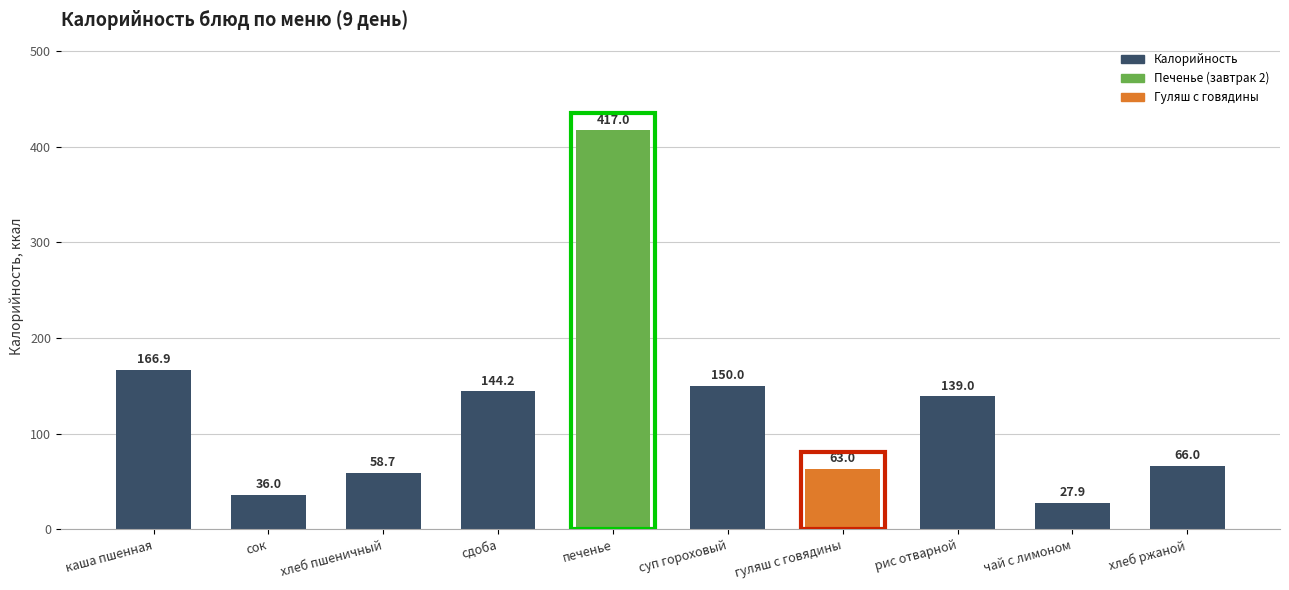

Reading left to right, list all the values displayed in this chart.

166.9	36.0	58.7	144.2	417.0	150.0	63.0	139.0	27.9	66.0